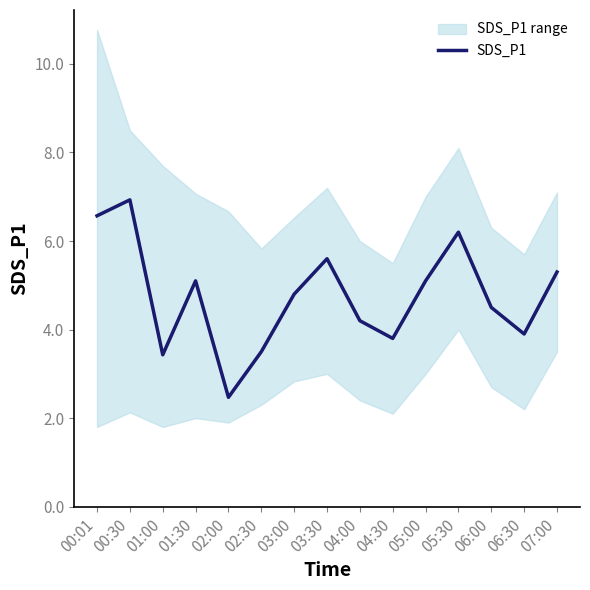

Where is the data nearest to the value 4?

06:30